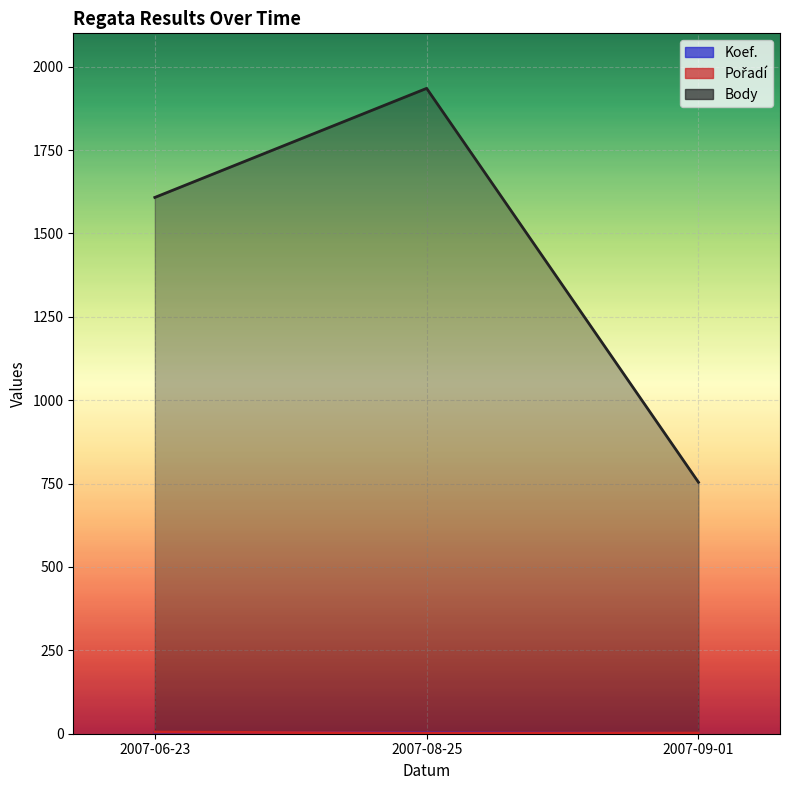

Which category has the highest value across all series?

2007-08-25